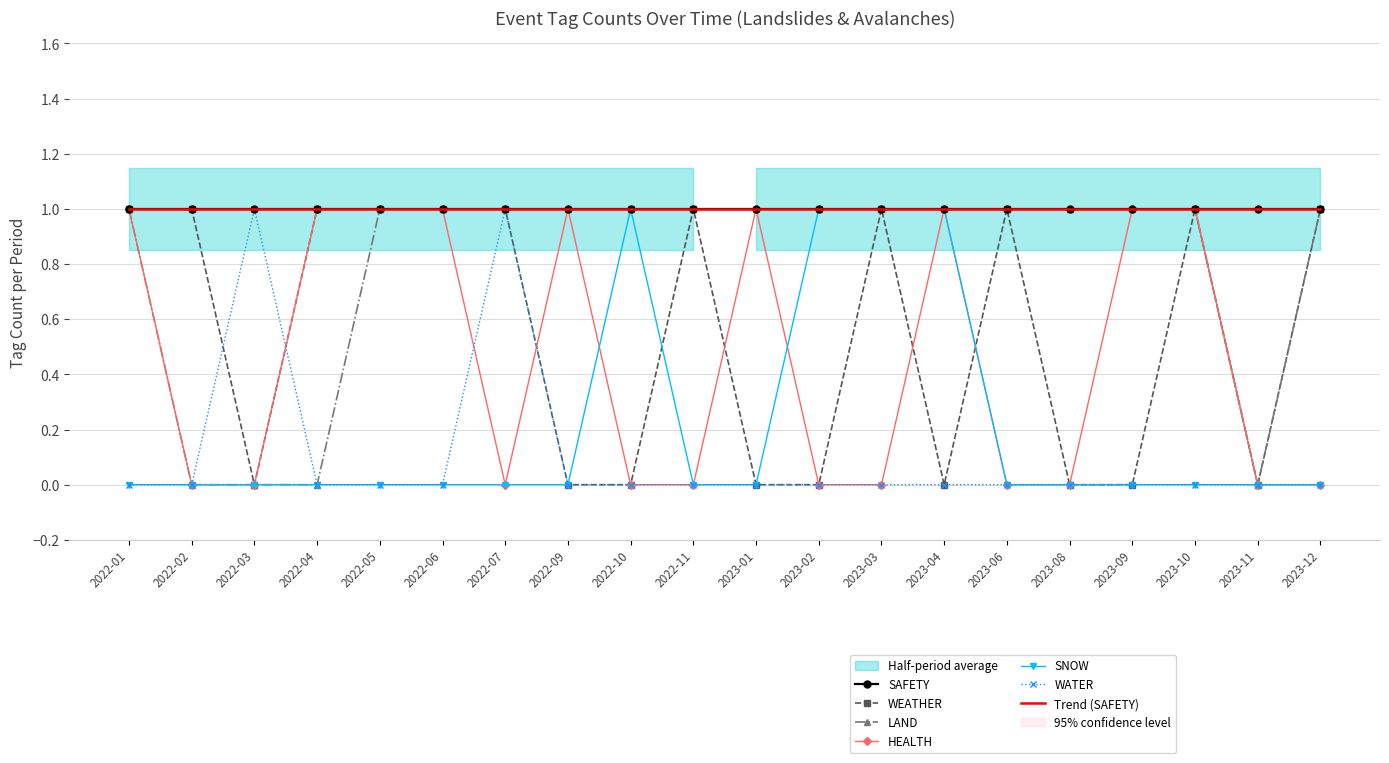

At which category does WATER reach its first local peak?

2022-03